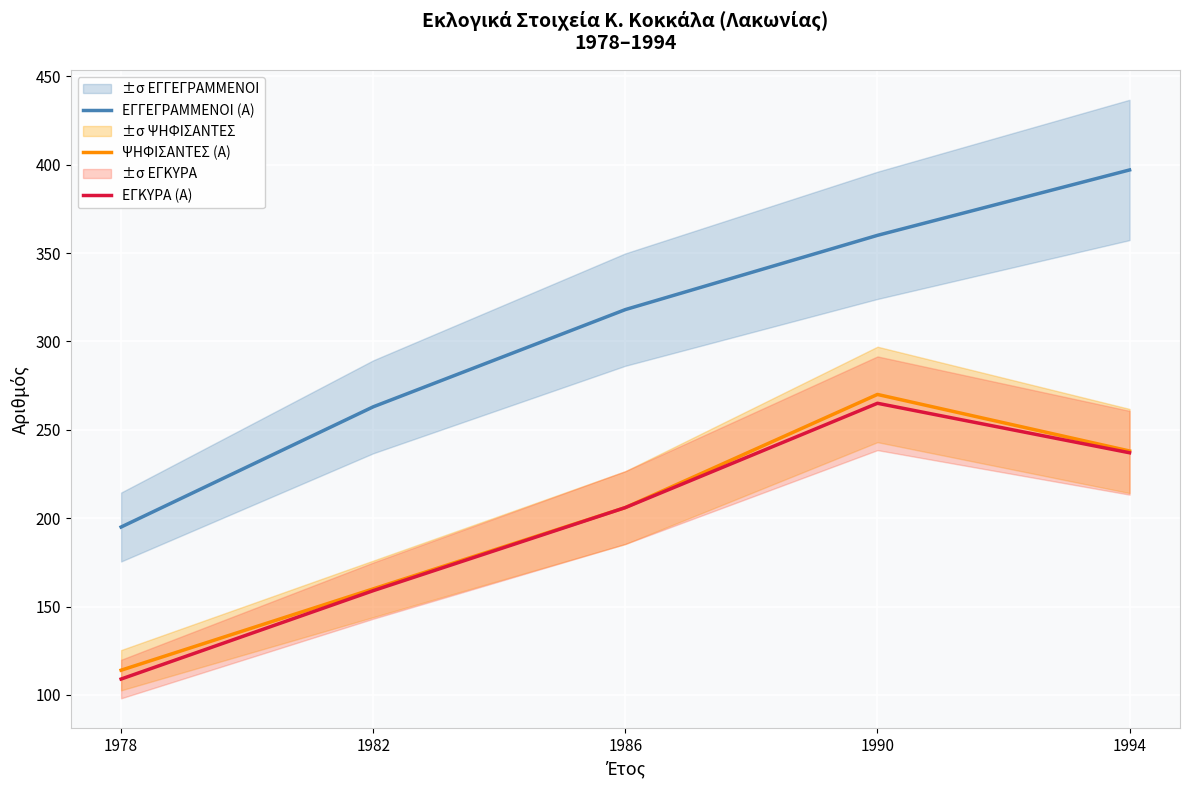

Is the value of ΕΓΓΕΓΡΑΜΜΕΝΟΙ (Α) at 1978 greater than the value of ΨΗΦΙΣΑΝΤΕΣ (Α) at 1978?

Yes